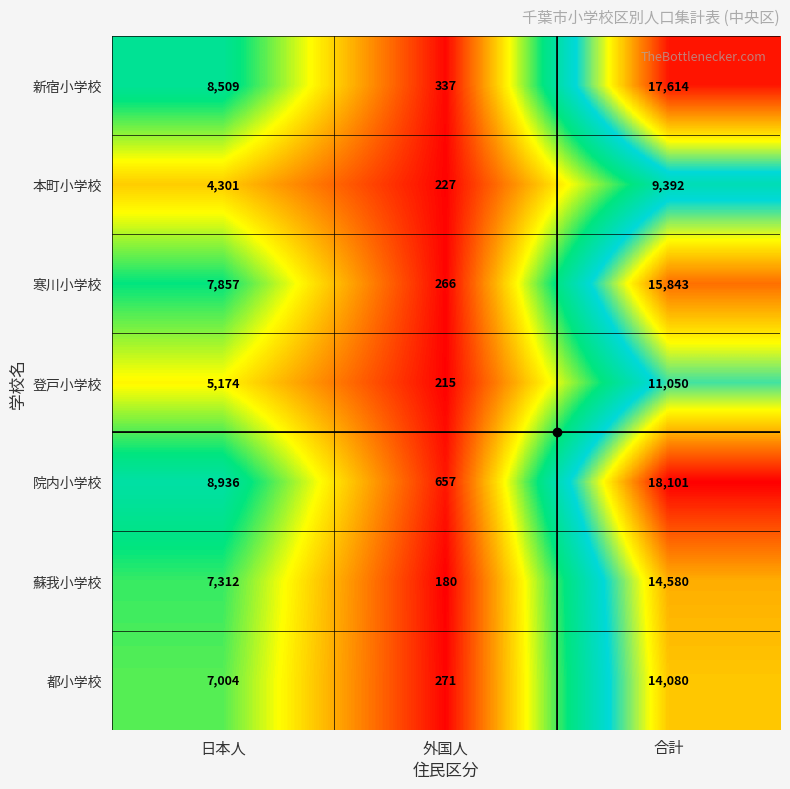

Count the 院内小学校 values in the range 657 to 18101.

3